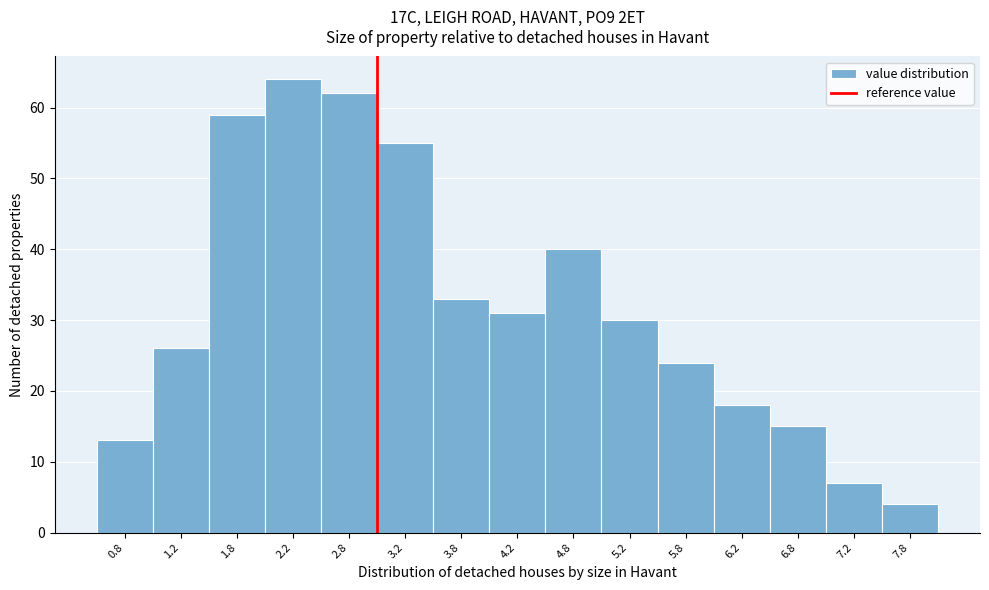

Which range on the x-axis has the tallest bar?

2.0 to 2.5